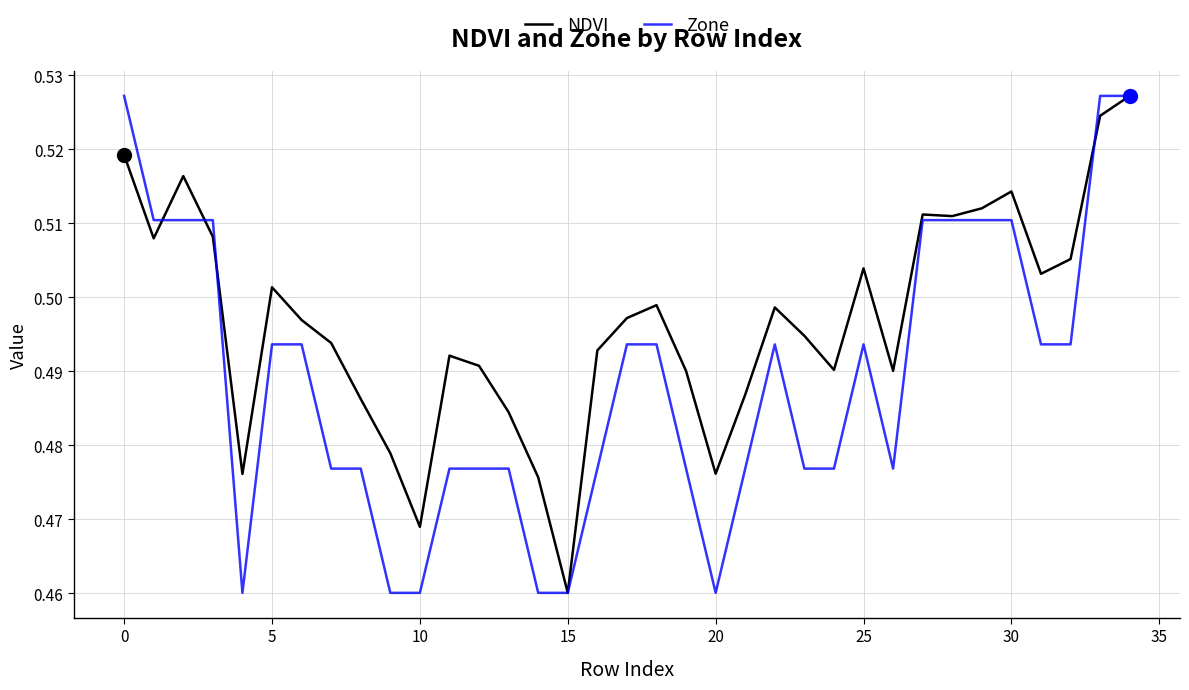

What are all the series names shown in the legend?

NDVI, Zone